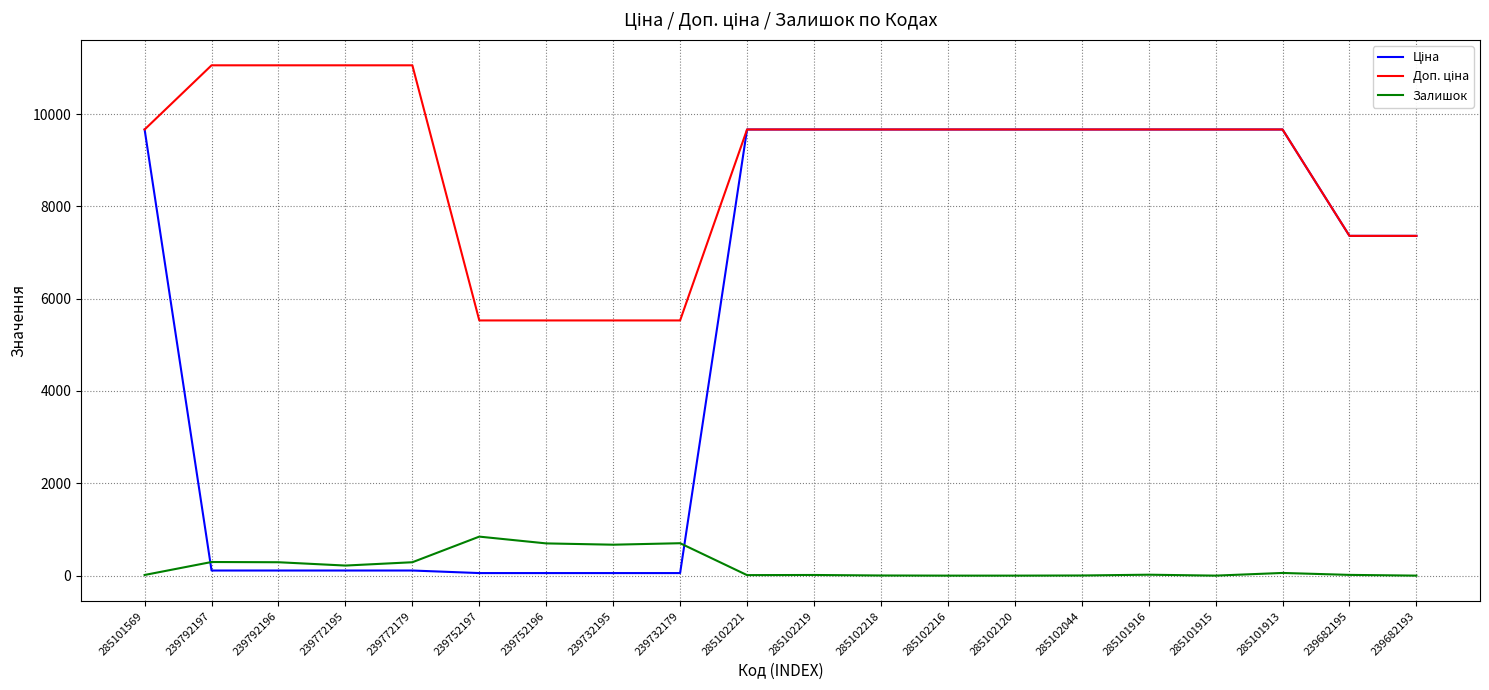

What is the maximum value shown in the chart?

11055.0